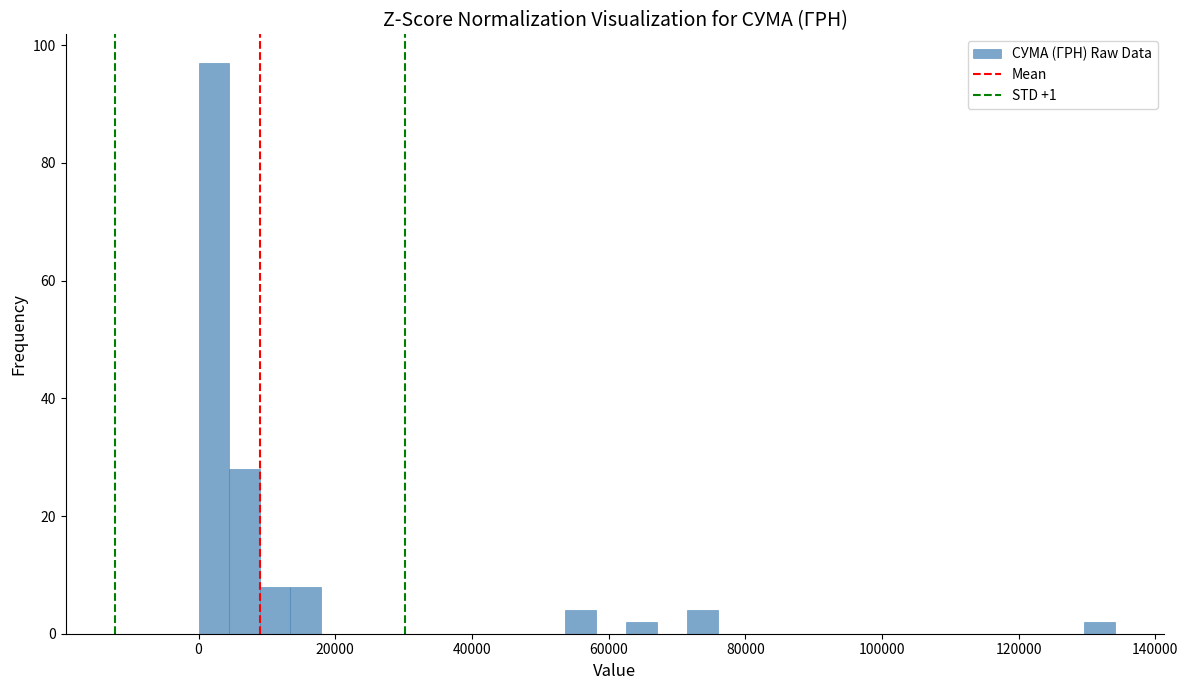

Read against the x-axis, roughly where is the centre of the tallest bar?

2000